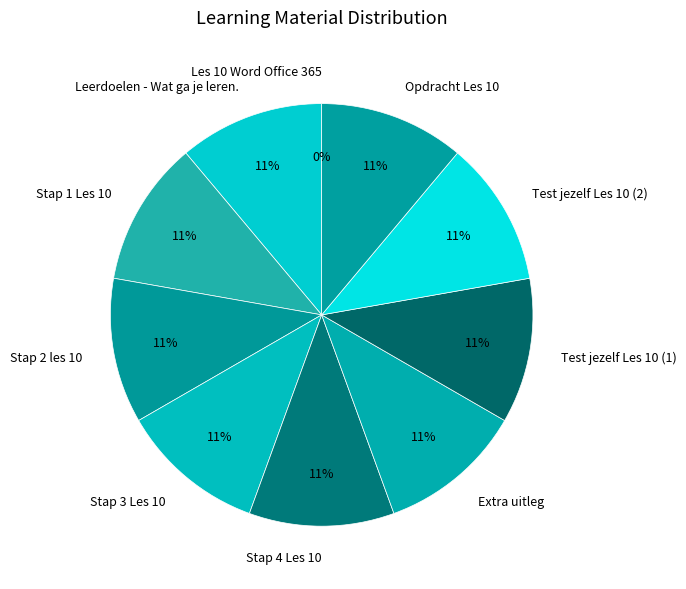

To the nearest percent, what is the difference between the largest and smallest slice percentages?

11%